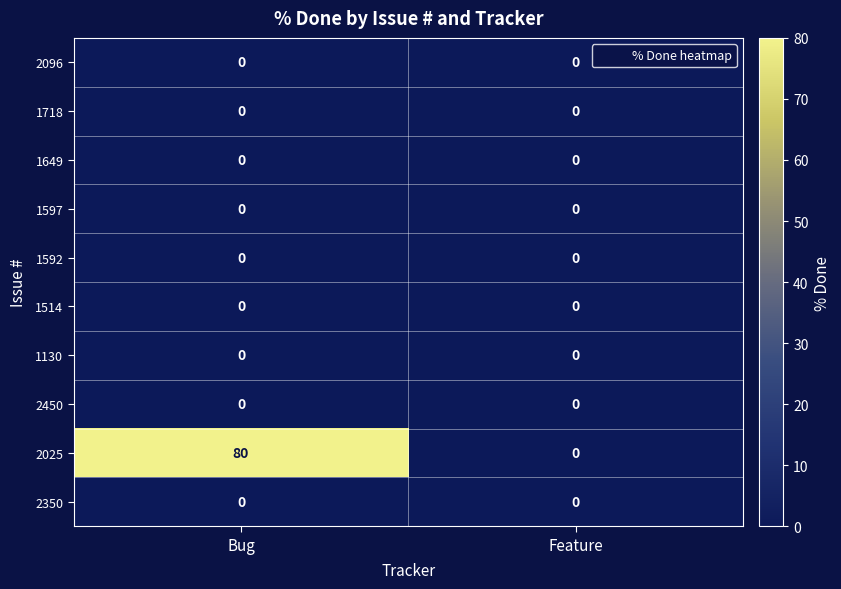

The value of 2096 at Bug is 0. True or false?

True